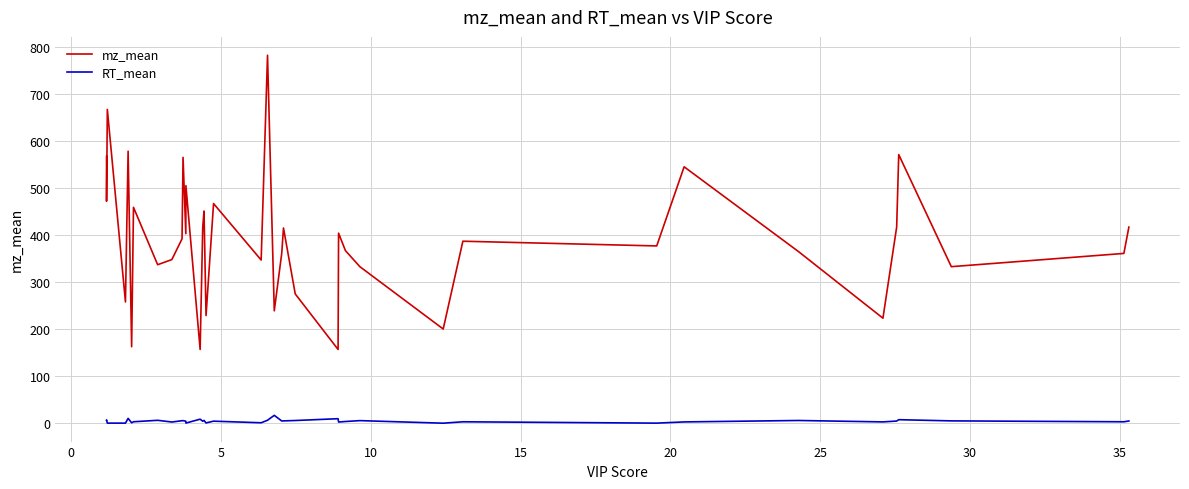

Which series has the largest total across all categories?

mz_mean